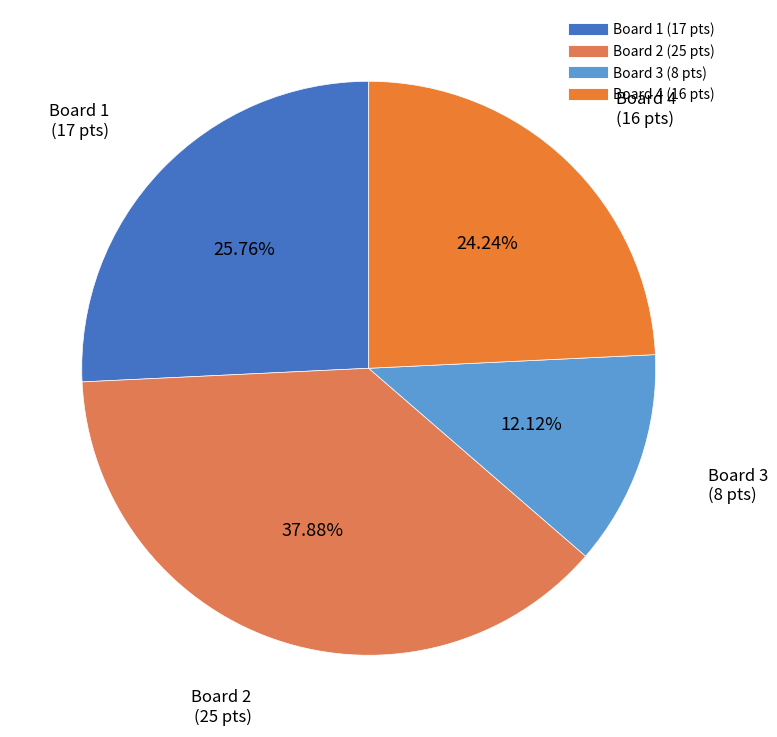

How many slices are in this pie chart?

4